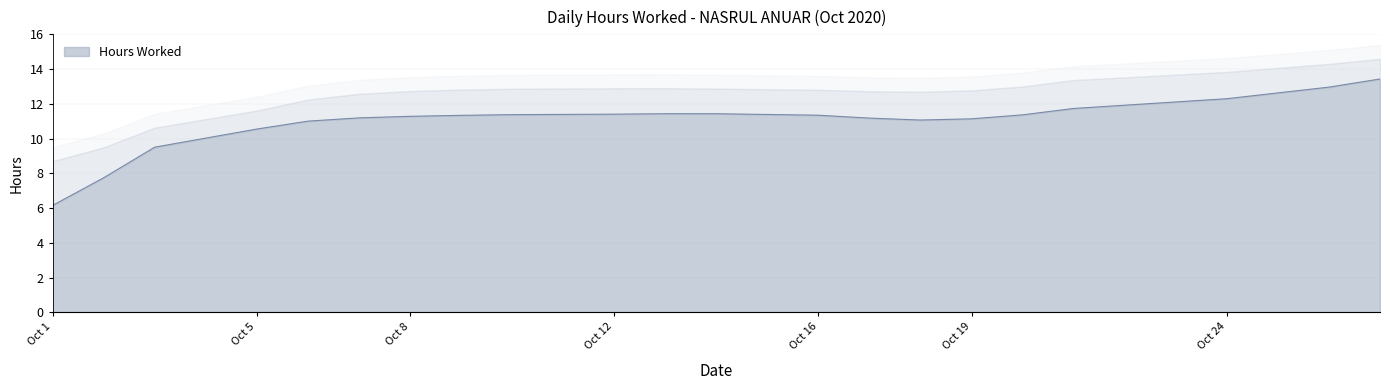

The value of Hours Worked at Oct 8 is 5.5. True or false?

False